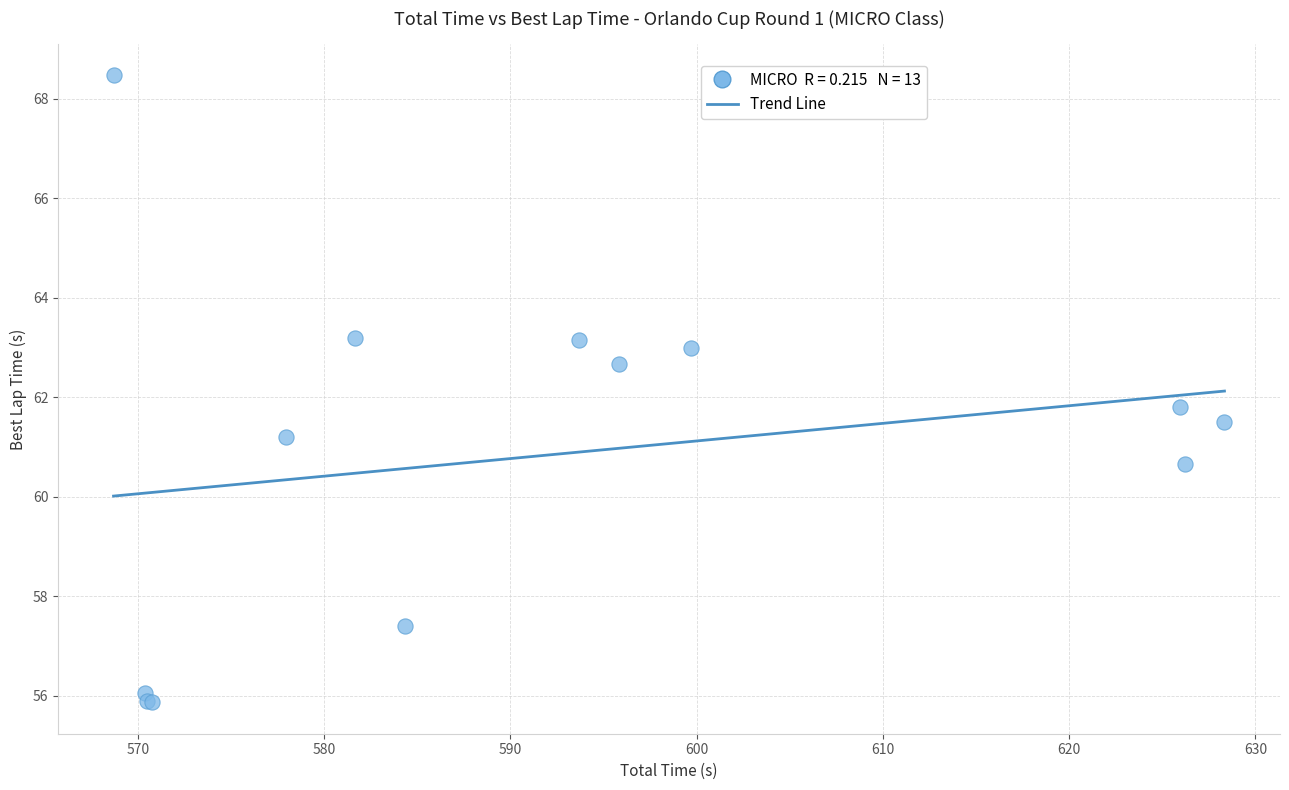

What Y value in the scatter plot is closest to 62?

61.8